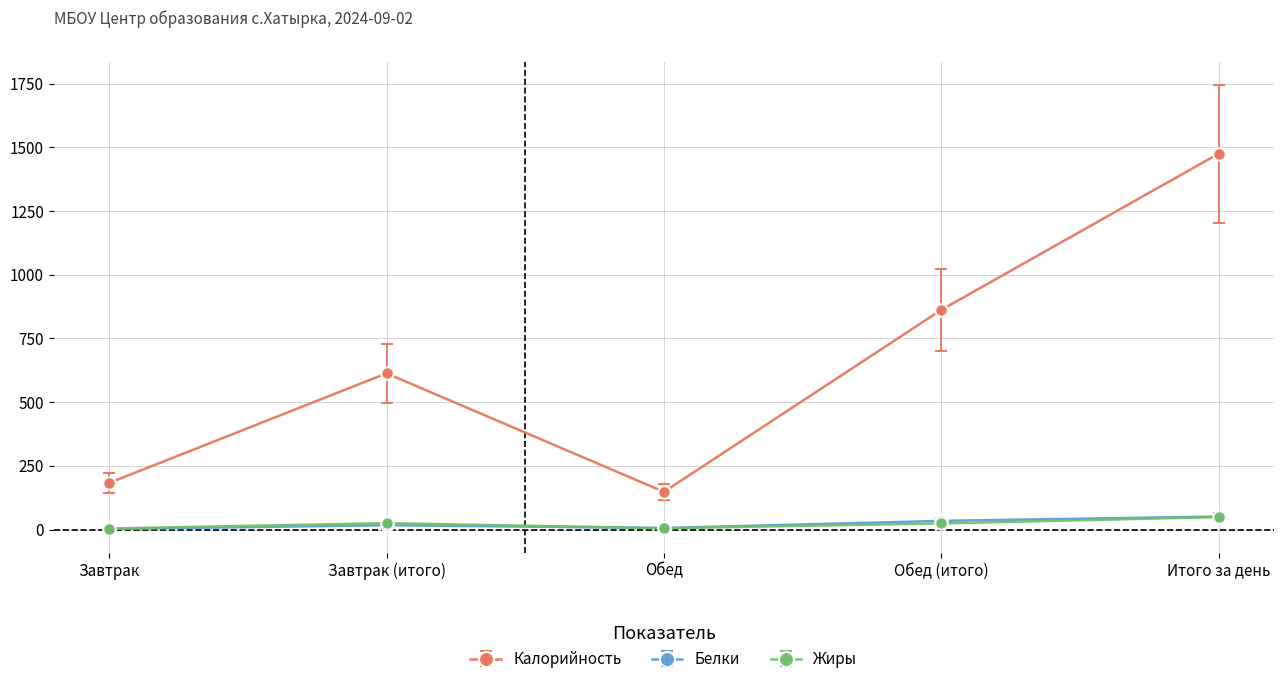

What position from the left is Итого за день?

5